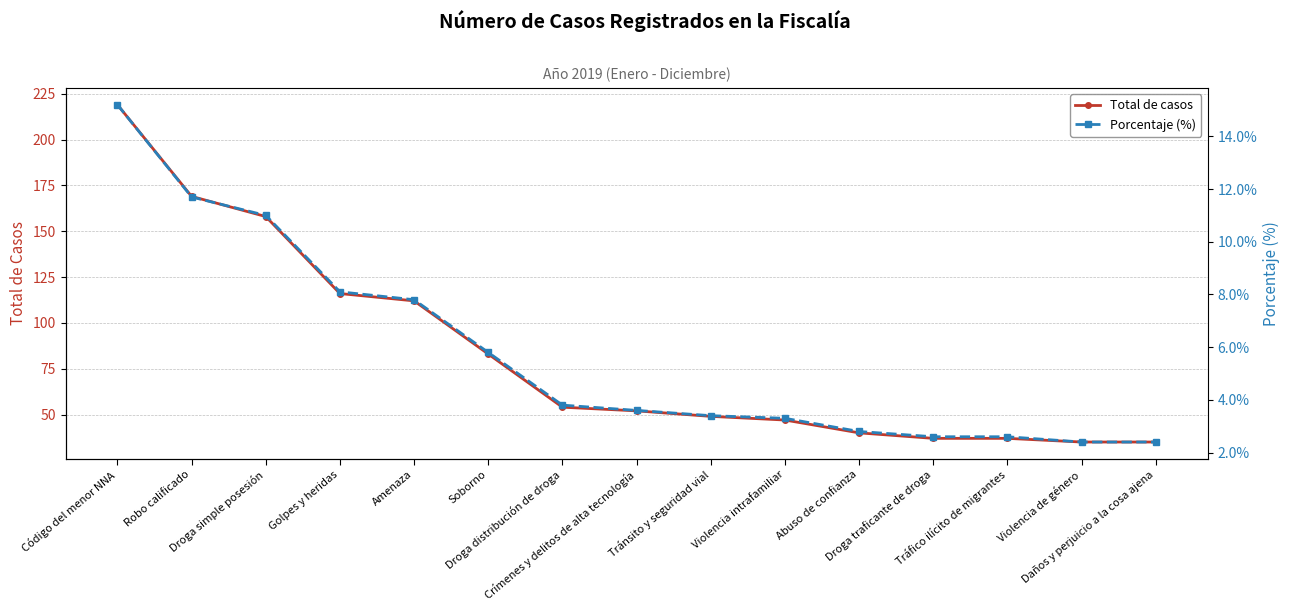

Which category has the highest value across all series?

Código del menor NNA